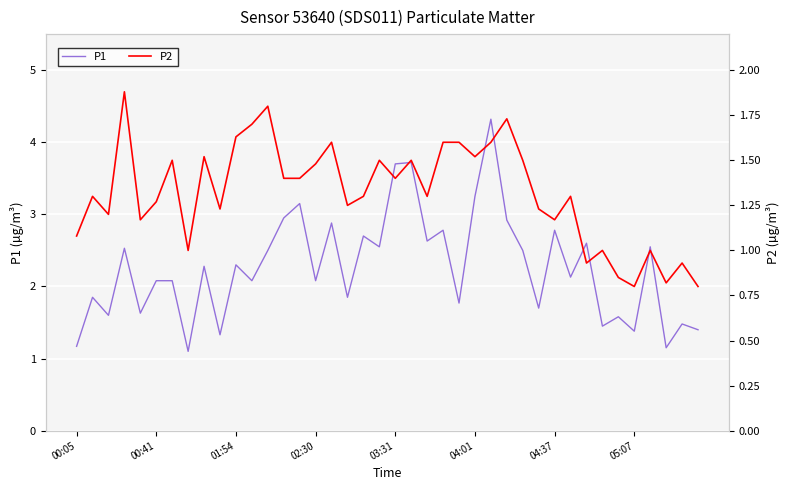

What is the difference between the highest and lowest values at 19?

1.0